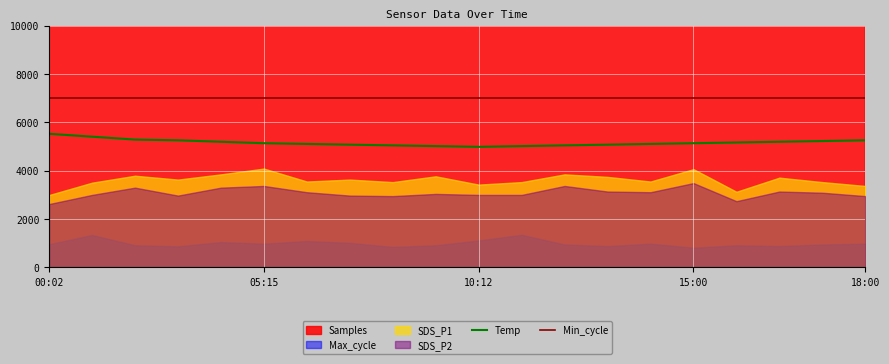

The Min_cycle series shows 7000 at 15:00. True or false?

True